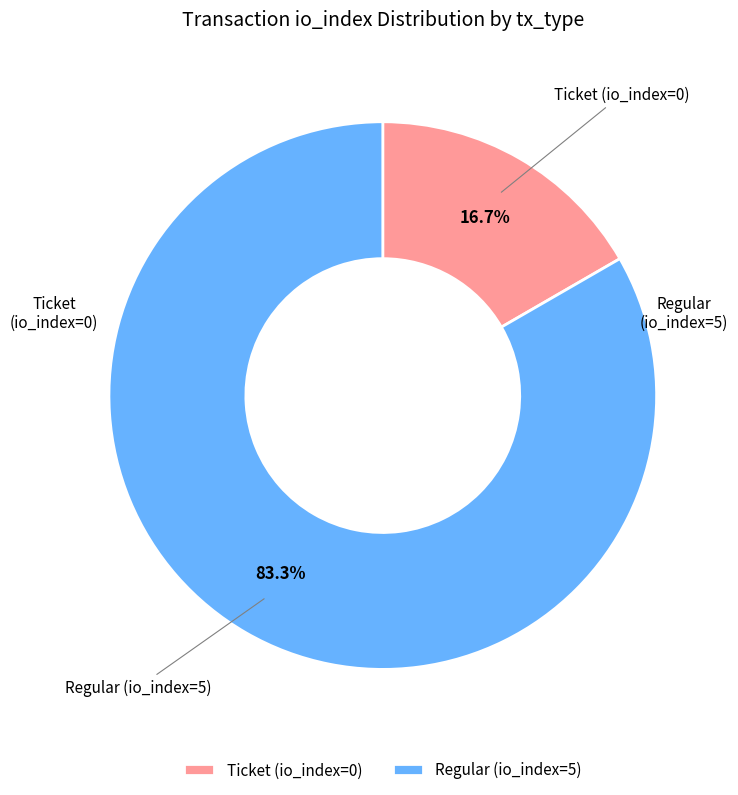

Which category has the biggest portion of the pie?

Regular (io_index=5)